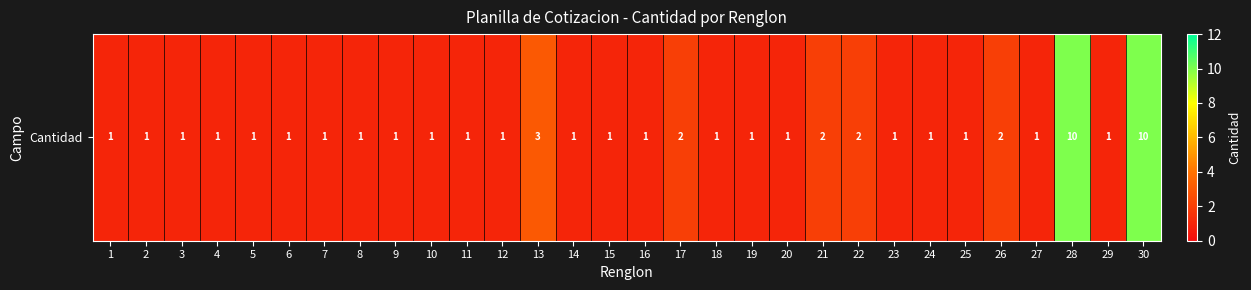

How many values are between 1 and 2?

27